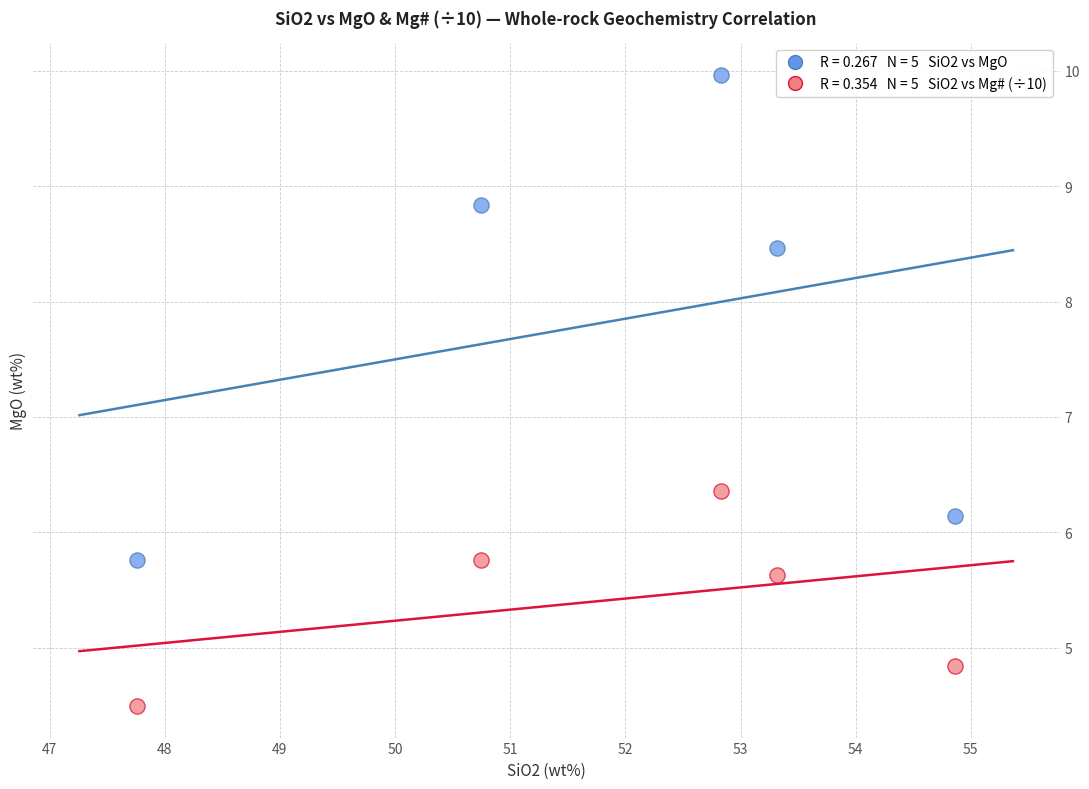

Across all data points, what is the average X value?

51.9